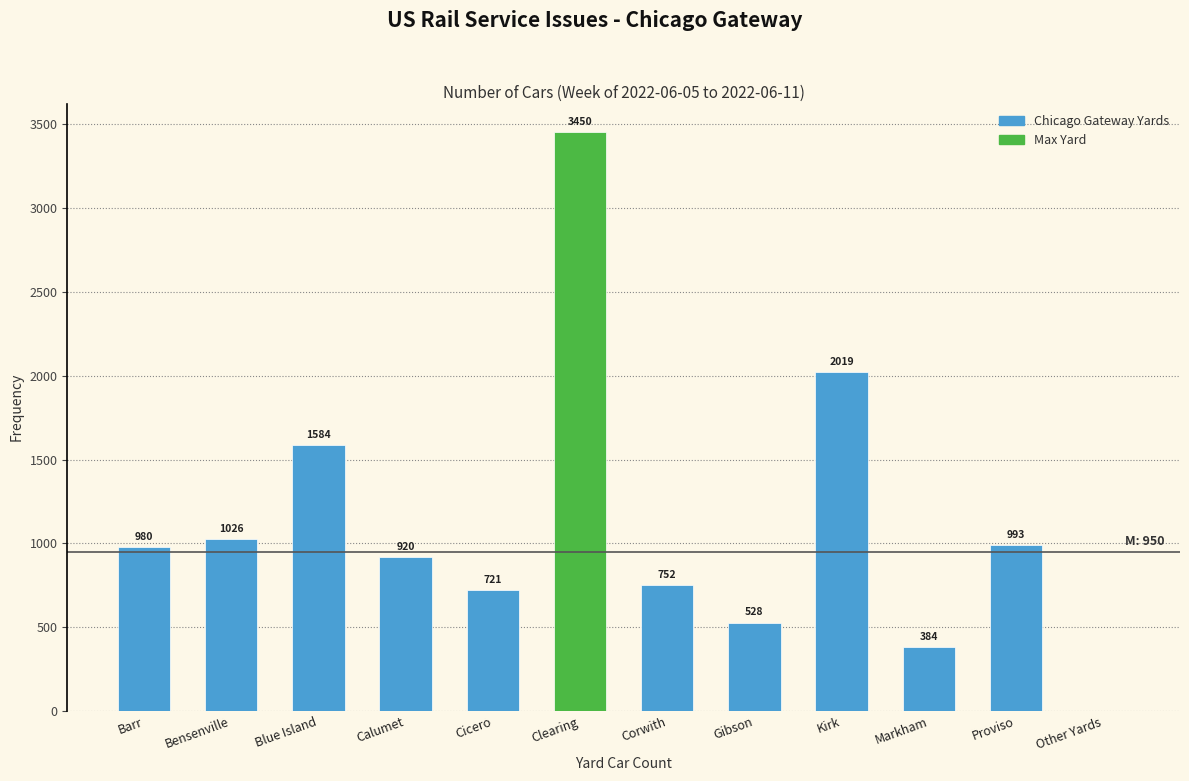

Reading left to right, what are all the values shown in this chart?

Barr=980	Bensenville=1026	Blue Island=1584	Calumet=920	Cicero=721	Clearing=3450	Corwith=752	Gibson=528	Kirk=2019	Markham=384	Proviso=993	Other Yards=0